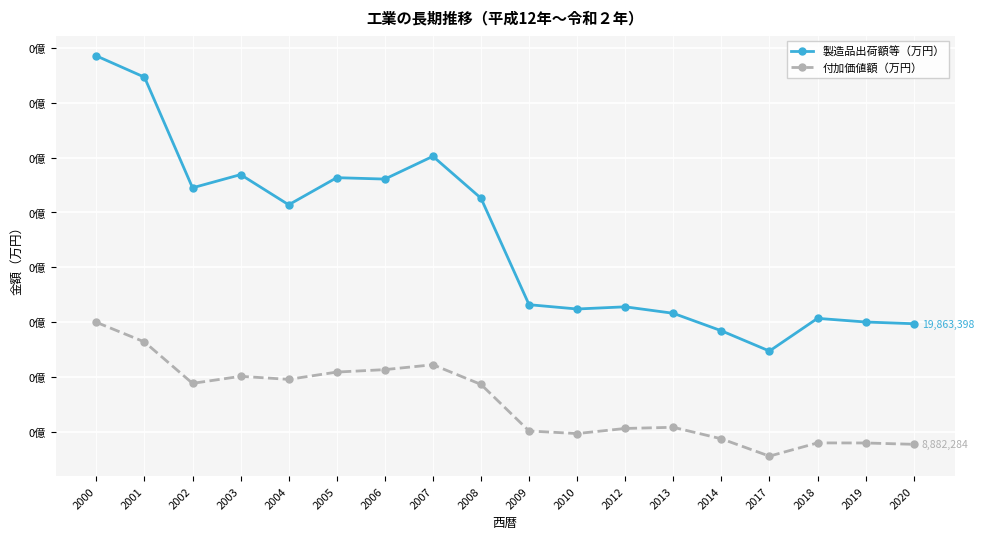

Rank the series at 2003 from lowest to highest value.

付加価値額（万円）, 製造品出荷額等（万円）